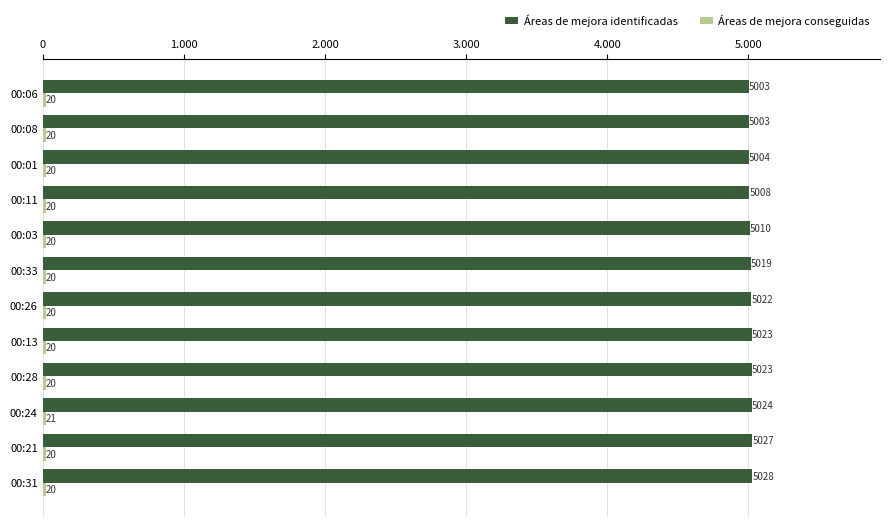

At how many categories does at least one series exceed 884?

12